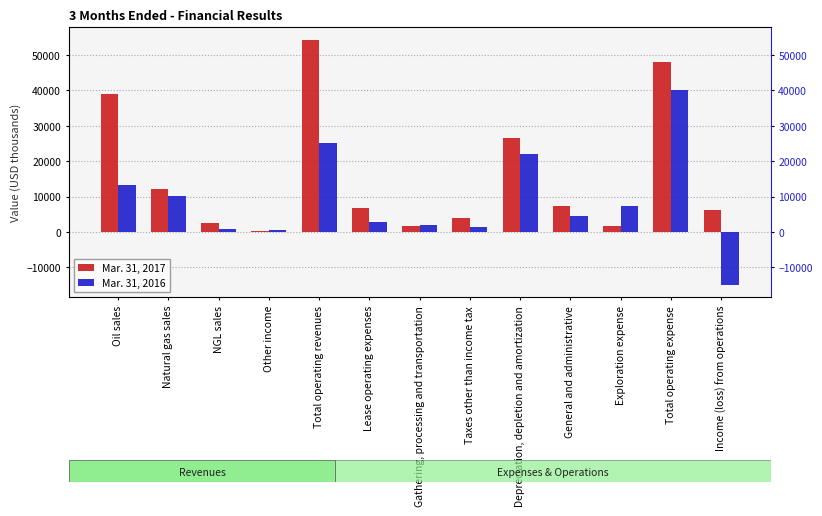

Is the value of Mar. 31, 2017 at Taxes other than income tax greater than the value of Mar. 31, 2016 at Oil sales?

No